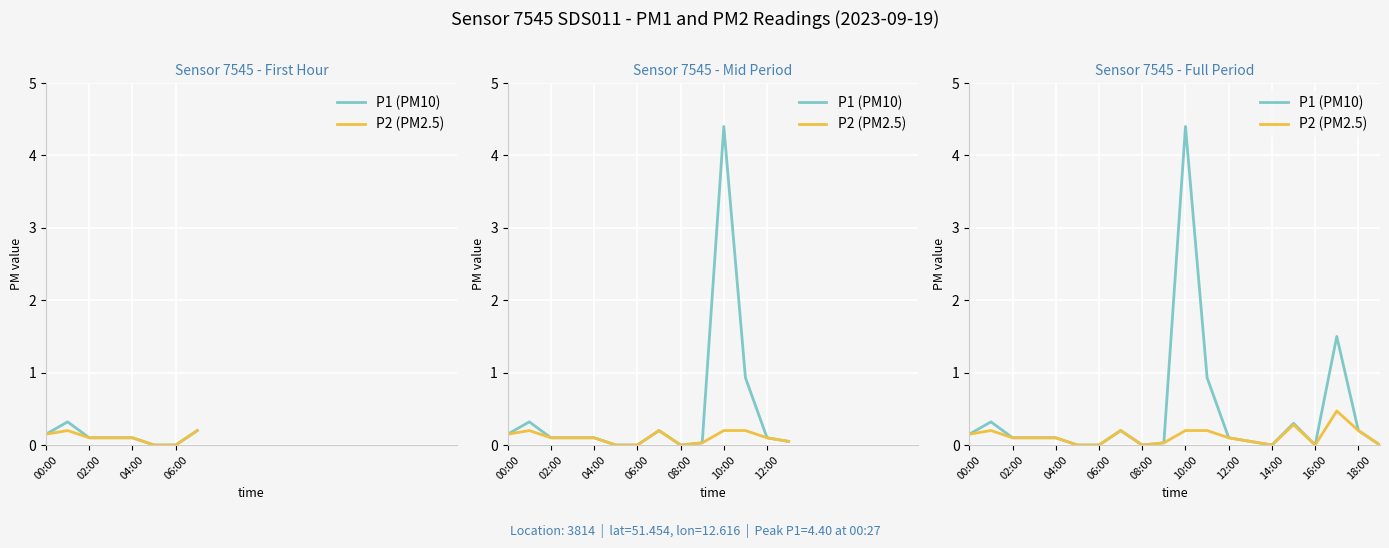

What are all the series names shown in the legend?

P1 (PM10), P2 (PM2.5)